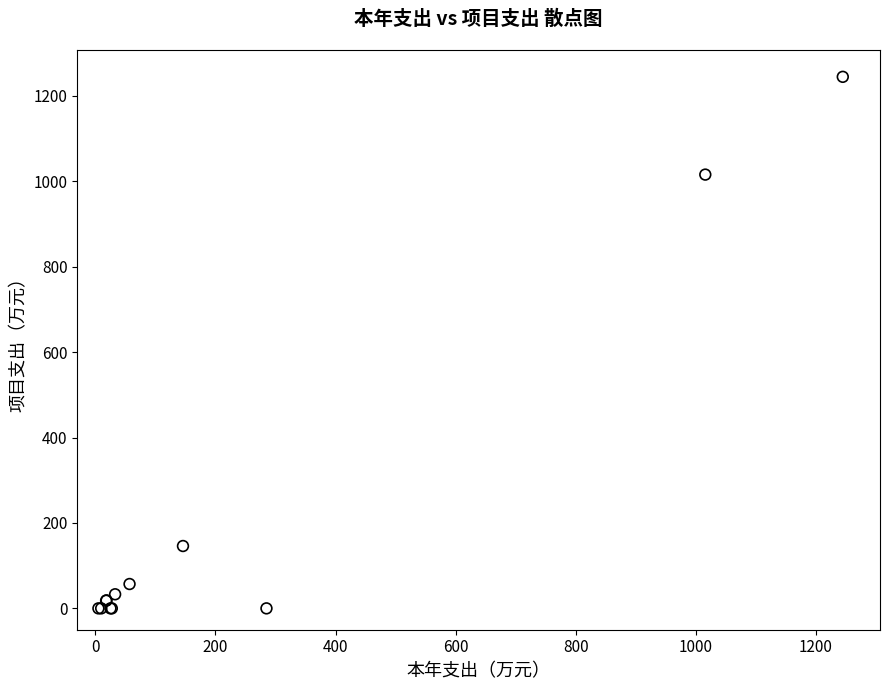

What Y value in the scatter plot is closest to 622?

1015.7